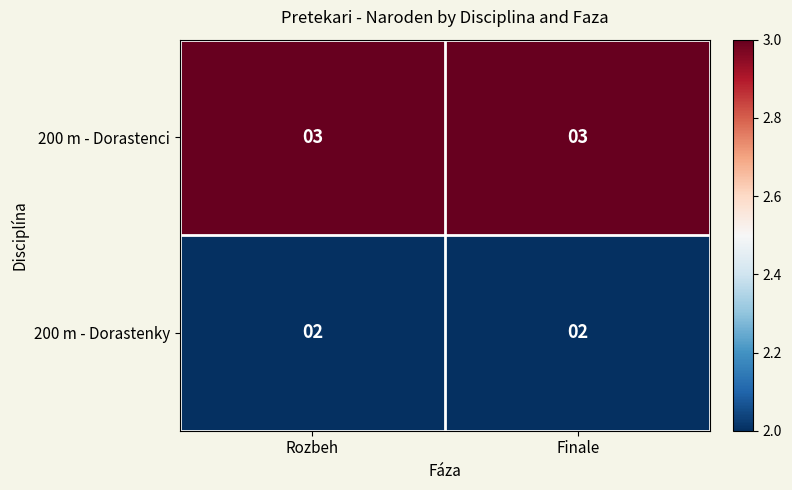

Rank the series at Finale from highest to lowest value.

200 m - Dorastenci, 200 m - Dorastenky